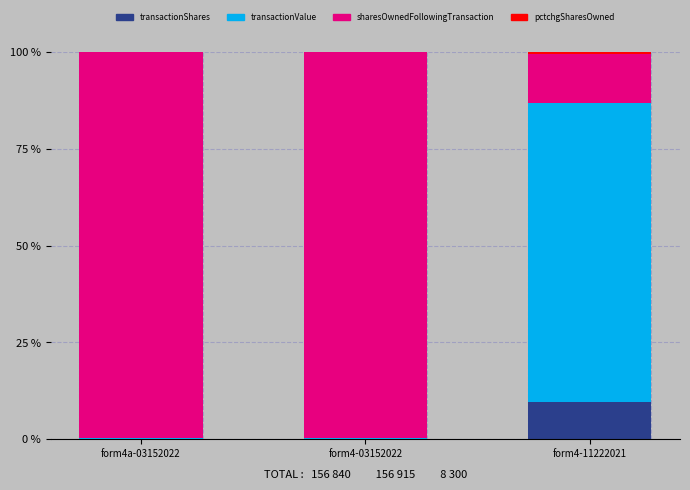

True or false: transactionShares has a value of 0.0 at form4a-03152022.

True